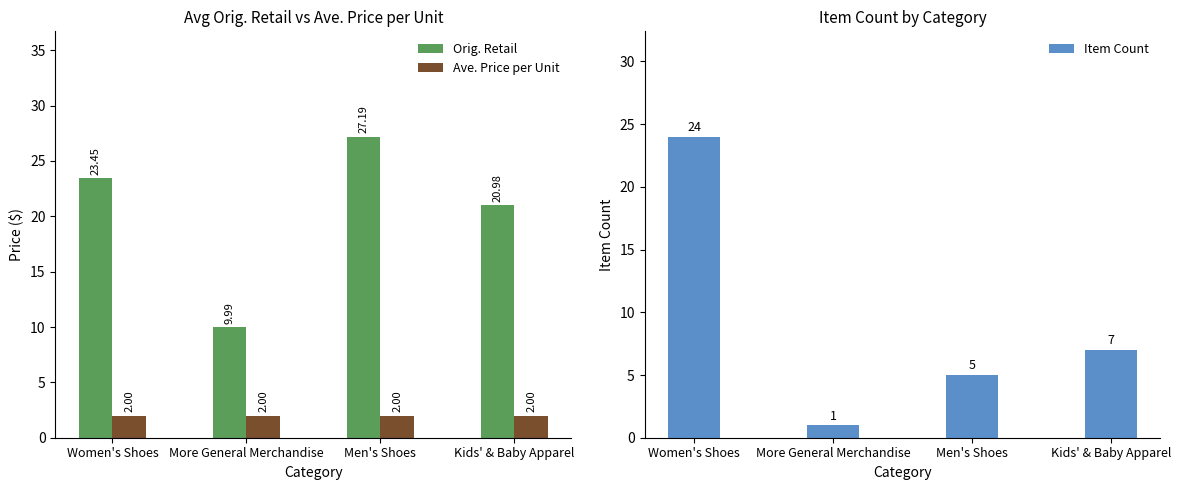

What is the value of the Item Count bar at the 3rd from the left?

5